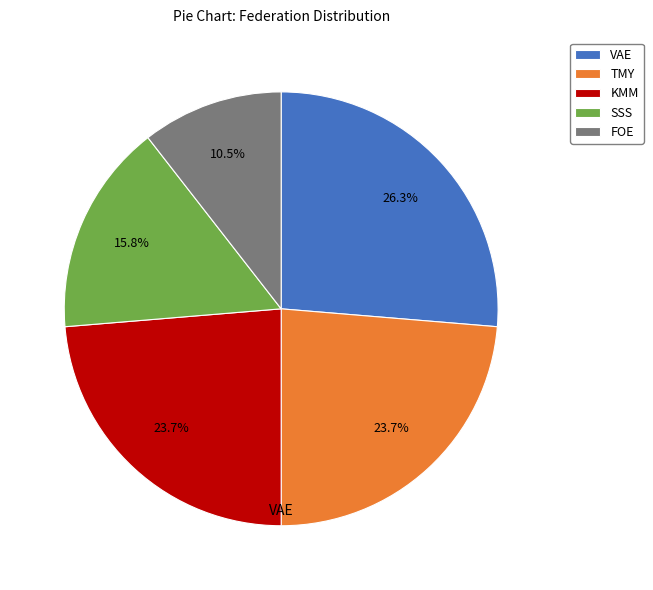

What is the largest slice in the pie chart?

VAE